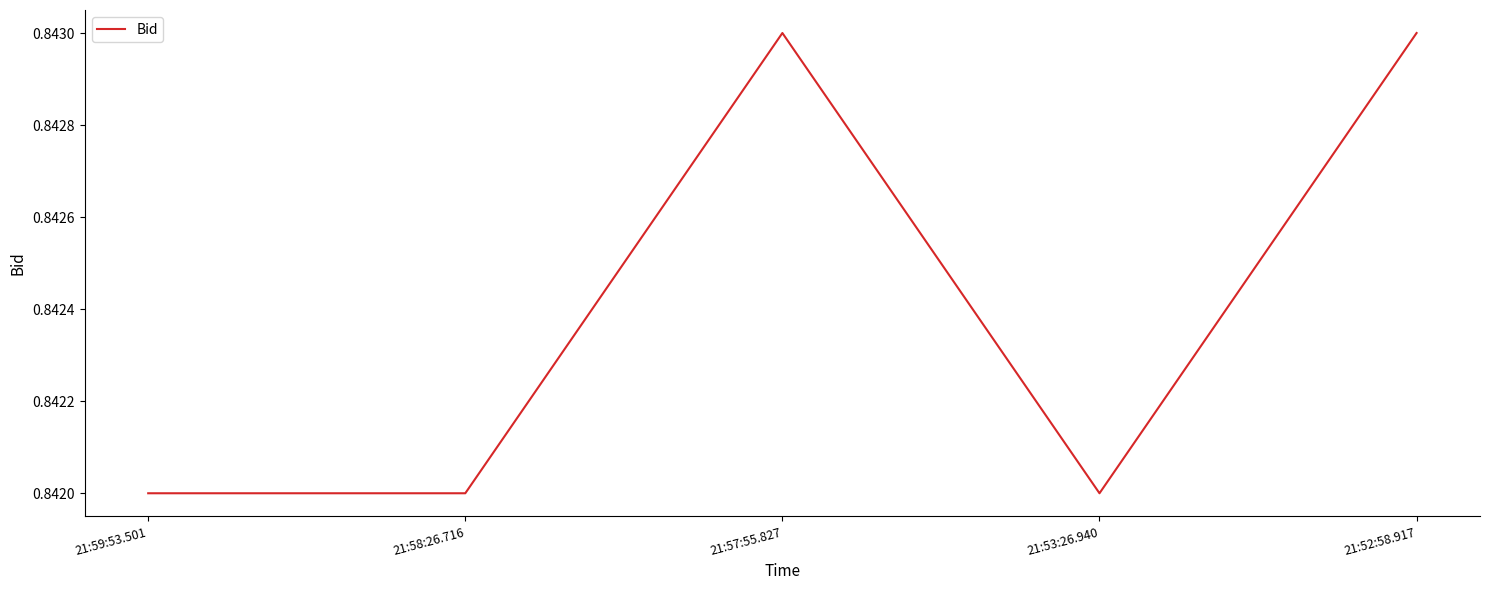

True or false: the data has more than 0 interior local peaks.

True